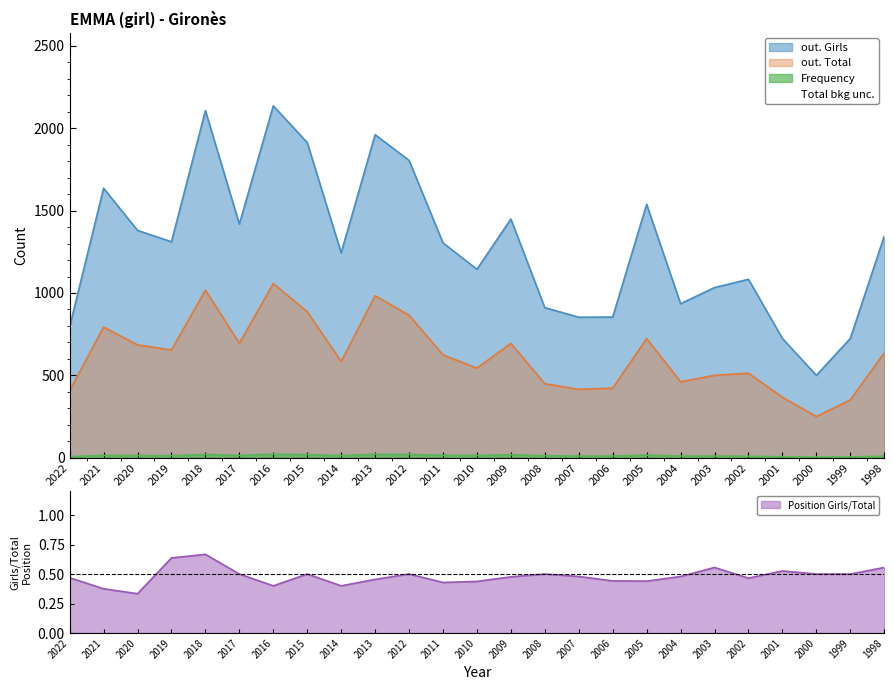

Where is out. Total nearest to the value 653?

2019